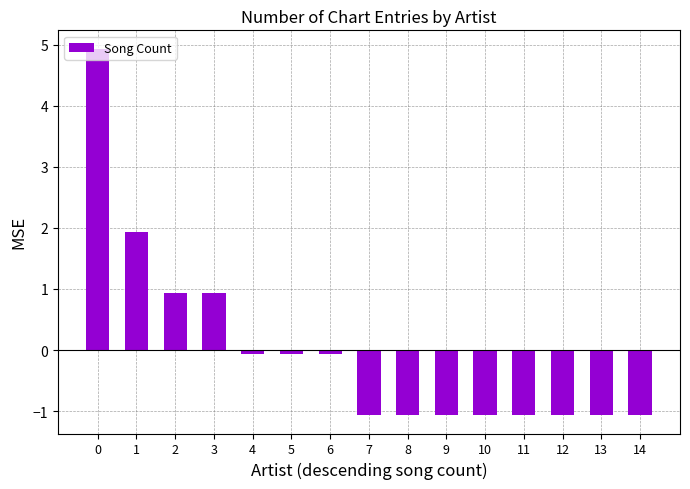

How many values are below zero?

11